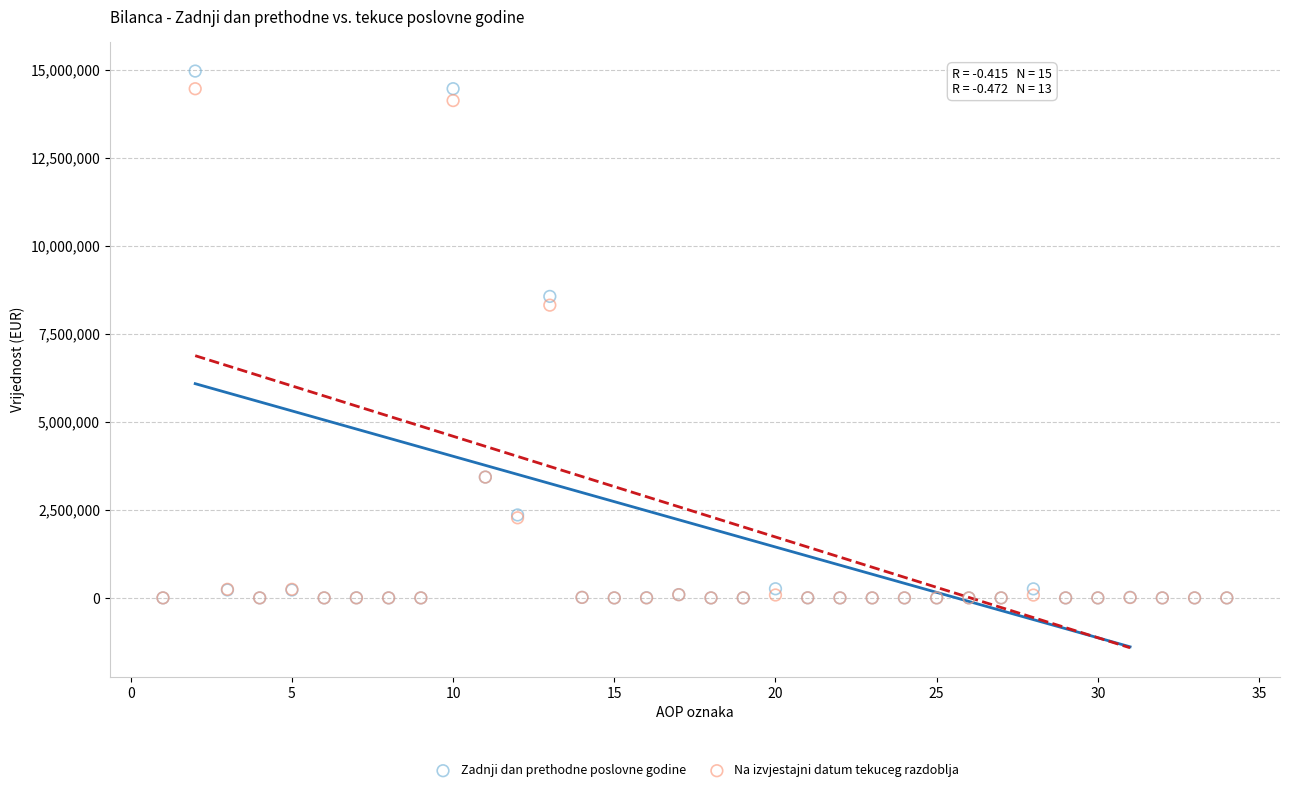

Which series contains the highest Y value?

Zadnji dan prethodne poslovne godine